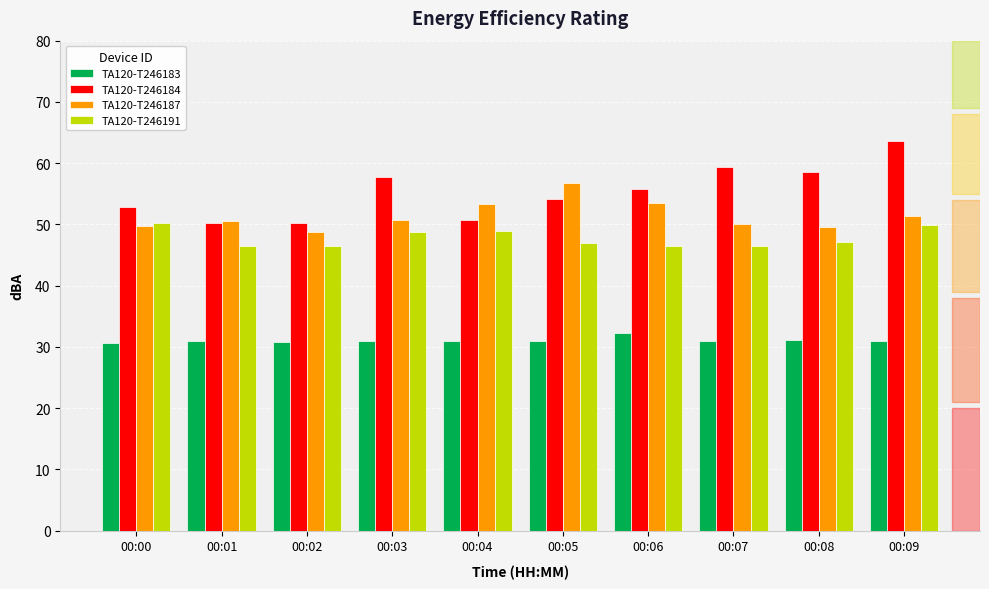

Rank the series at 00:07 from highest to lowest value.

TA120-T246184, TA120-T246187, TA120-T246191, TA120-T246183